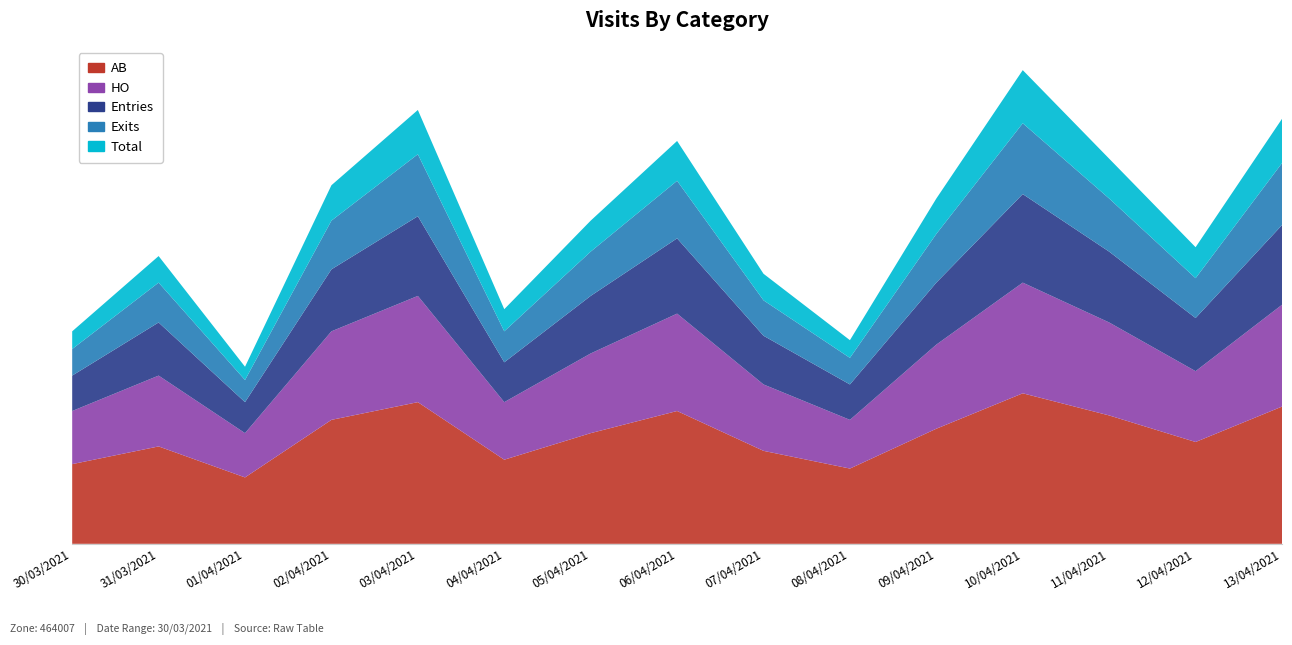

Reading left to right, what are all the values shown in this chart?

AB: 30/03/2021=18	31/03/2021=22	01/04/2021=15	02/04/2021=28	03/04/2021=32	04/04/2021=19	05/04/2021=25	06/04/2021=30	07/04/2021=21	08/04/2021=17	09/04/2021=26	10/04/2021=34	11/04/2021=29	12/04/2021=23	13/04/2021=31
HO: 30/03/2021=12	31/03/2021=16	01/04/2021=10	02/04/2021=20	03/04/2021=24	04/04/2021=13	05/04/2021=18	06/04/2021=22	07/04/2021=15	08/04/2021=11	09/04/2021=19	10/04/2021=25	11/04/2021=21	12/04/2021=16	13/04/2021=23
Entries: 30/03/2021=8	31/03/2021=12	01/04/2021=7	02/04/2021=14	03/04/2021=18	04/04/2021=9	05/04/2021=13	06/04/2021=17	07/04/2021=11	08/04/2021=8	09/04/2021=14	10/04/2021=20	11/04/2021=16	12/04/2021=12	13/04/2021=18
Exits: 30/03/2021=6	31/03/2021=9	01/04/2021=5	02/04/2021=11	03/04/2021=14	04/04/2021=7	05/04/2021=10	06/04/2021=13	07/04/2021=8	08/04/2021=6	09/04/2021=11	10/04/2021=16	11/04/2021=12	12/04/2021=9	13/04/2021=14
Total: 30/03/2021=4	31/03/2021=6	01/04/2021=3	02/04/2021=8	03/04/2021=10	04/04/2021=5	05/04/2021=7	06/04/2021=9	07/04/2021=6	08/04/2021=4	09/04/2021=8	10/04/2021=12	11/04/2021=9	12/04/2021=7	13/04/2021=10